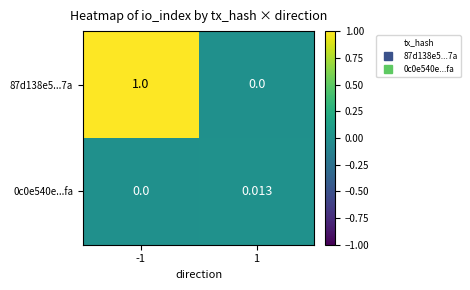

Is the value of 0c0e540e...fa at 1 greater than the value of 87d138e5...7a at 1?

Yes